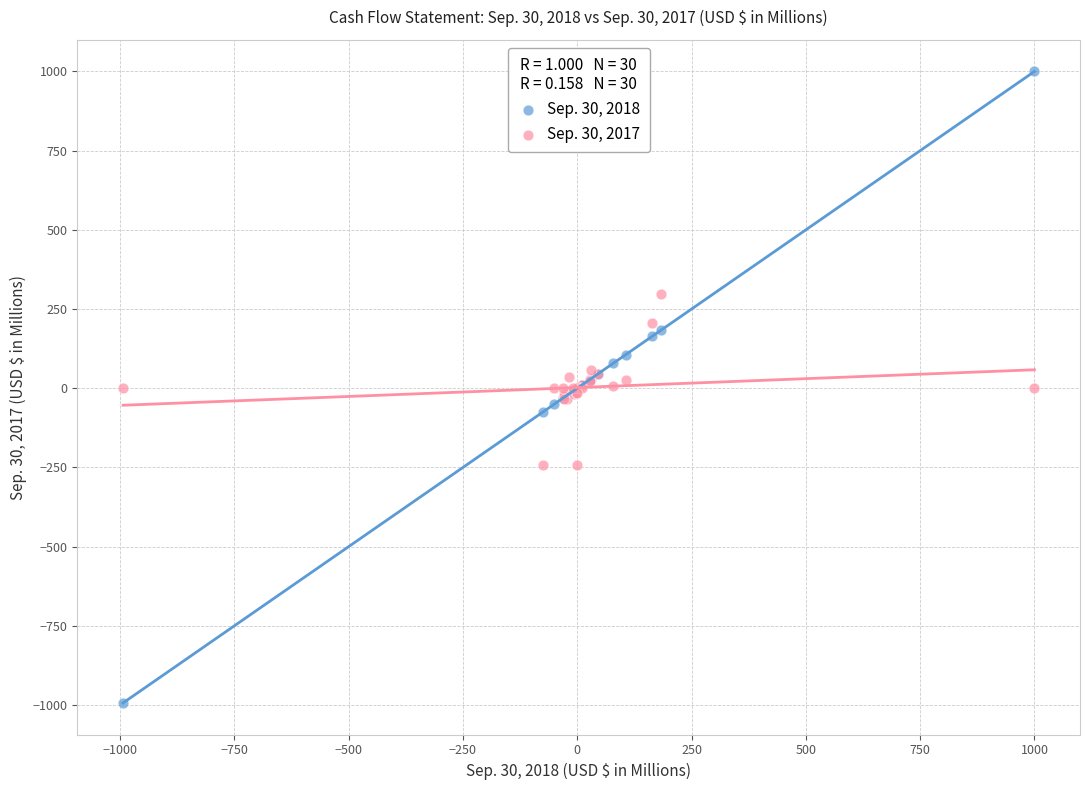

Which series contains the lowest Y value?

Sep. 30, 2018